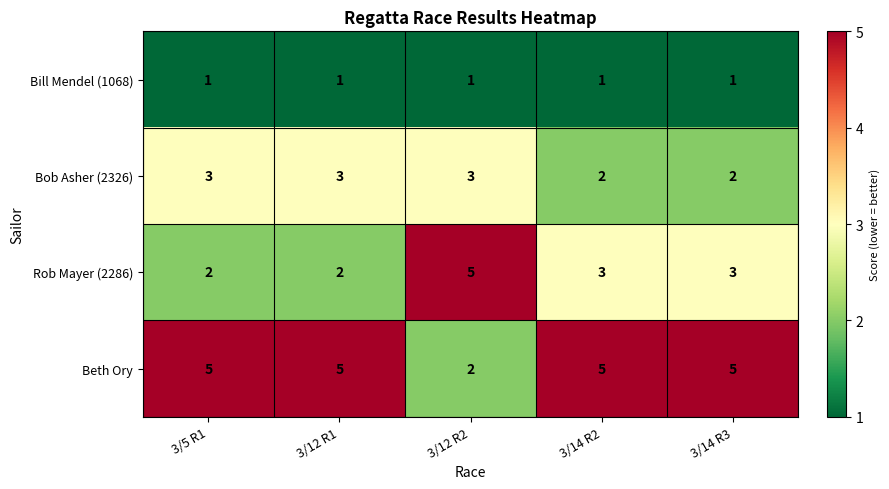

What is the total value across all series at 3/12 R2?

11